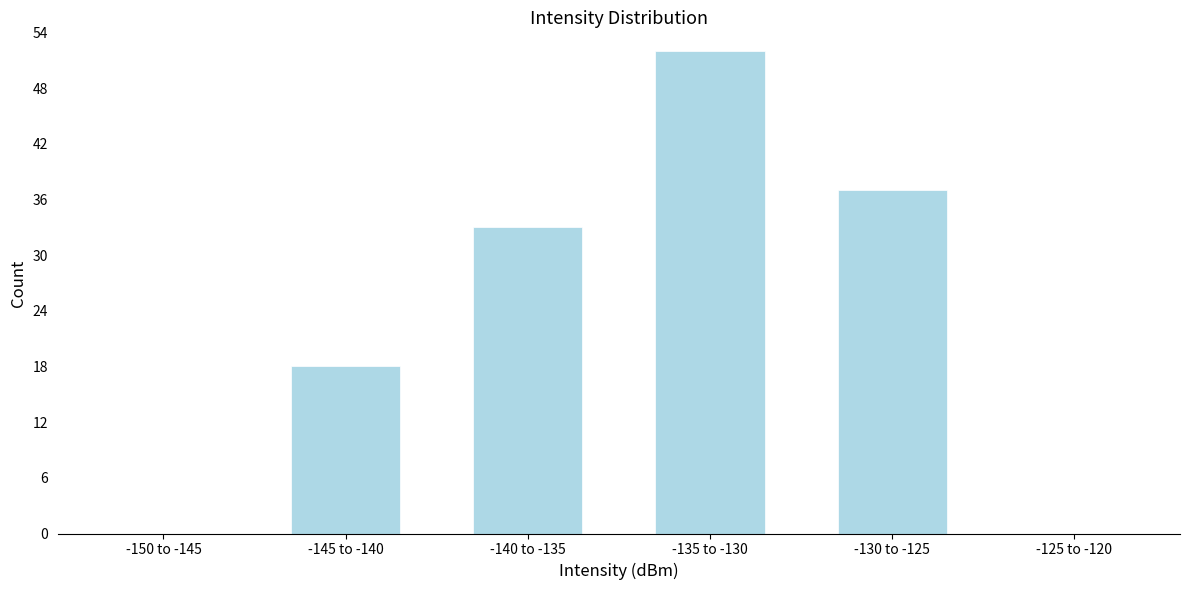

Reading left to right, list all the values displayed in this chart.

-150 to -145=0	-145 to -140=18	-140 to -135=33	-135 to -130=52	-130 to -125=37	-125 to -120=0